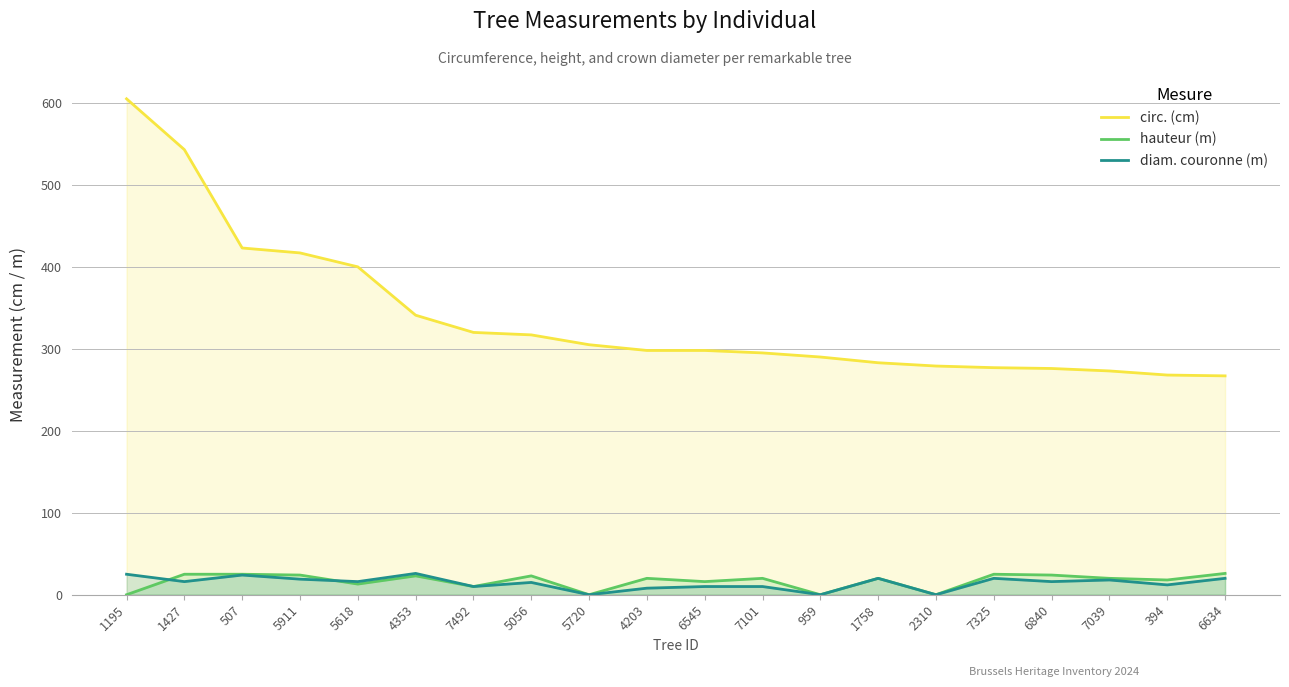

What is the label of the 20th point from the left?

6634